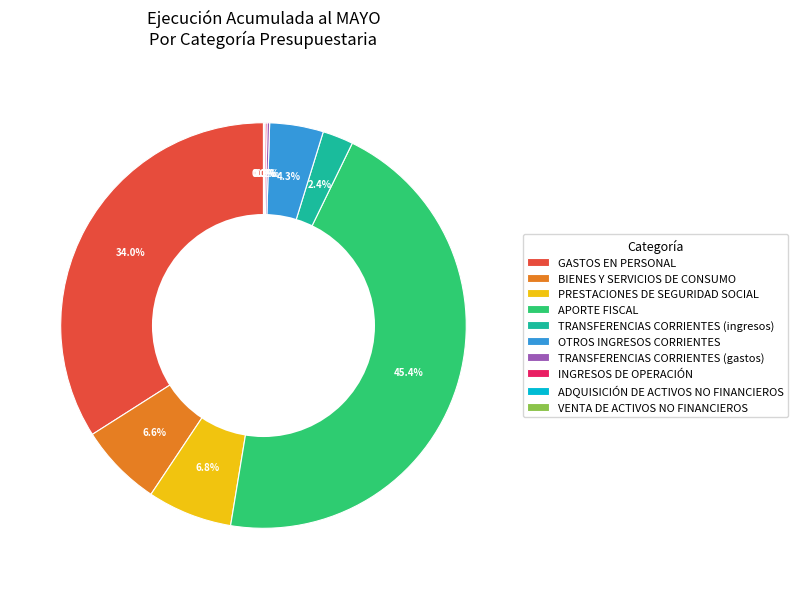

What percentage is NOT represented by TRANSFERENCIAS CORRIENTES (ingresos)?

97.6%